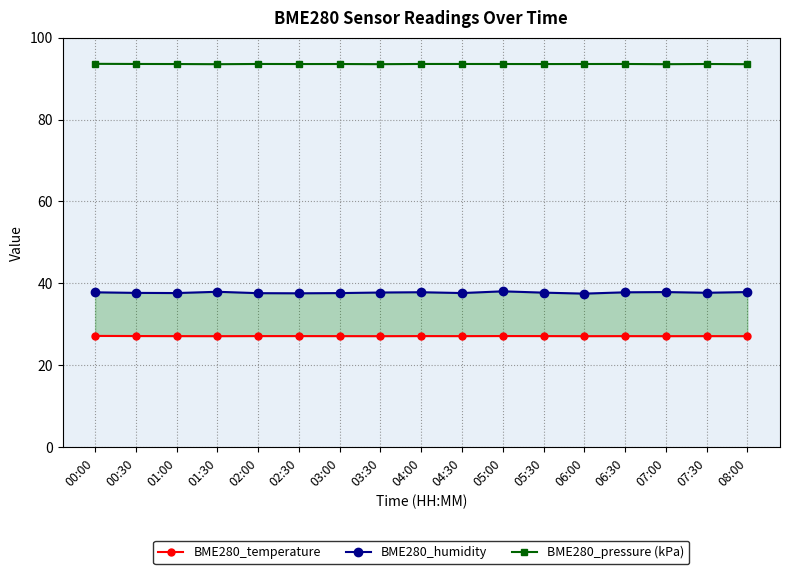

What is the difference between the maximum and minimum values in the BME280_humidity series?

0.6